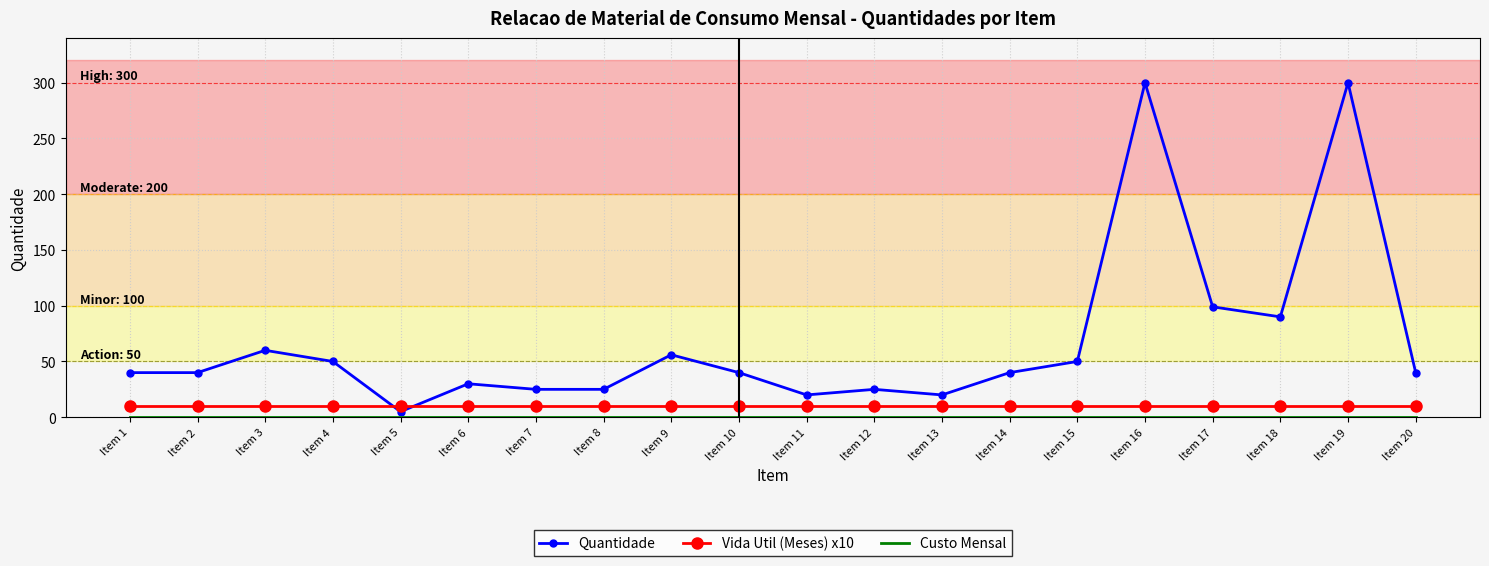

What is the spread (max minus min) of values at Item 9?

56